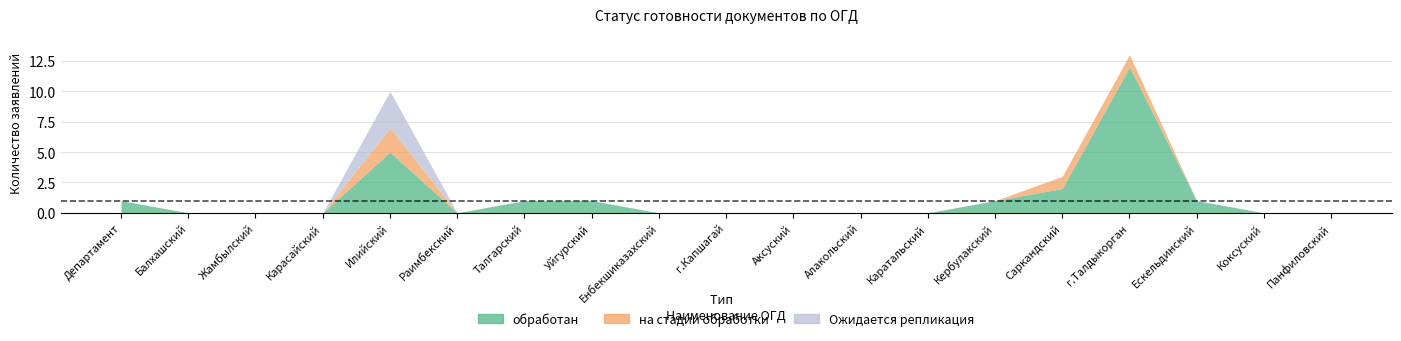

Is it true that Ожидается репликация equals 0 at Саркандский?

True